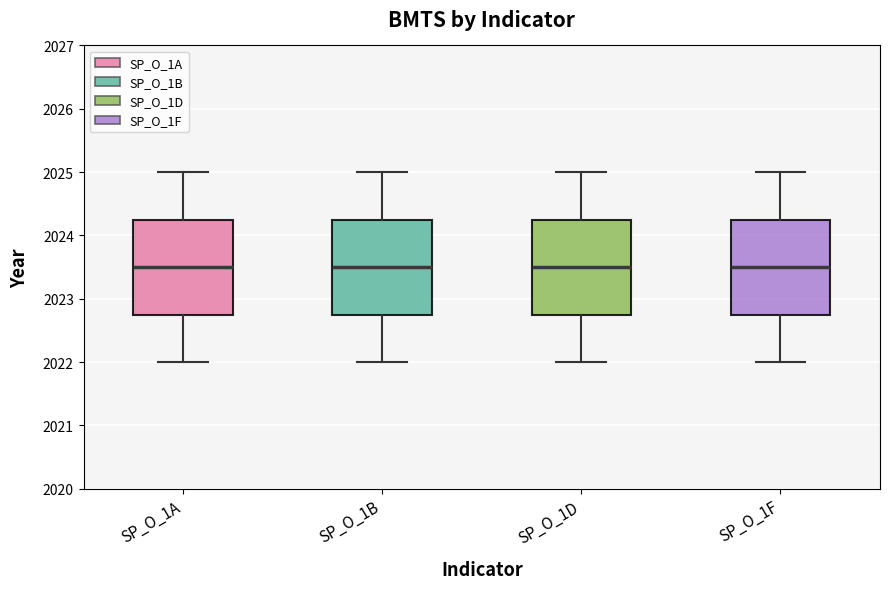

Where does the upper whisker of the box for SP_O_1A end on the y-axis? The values are not printed on the chart, so give them approximately, as read against the axis.

2025.0